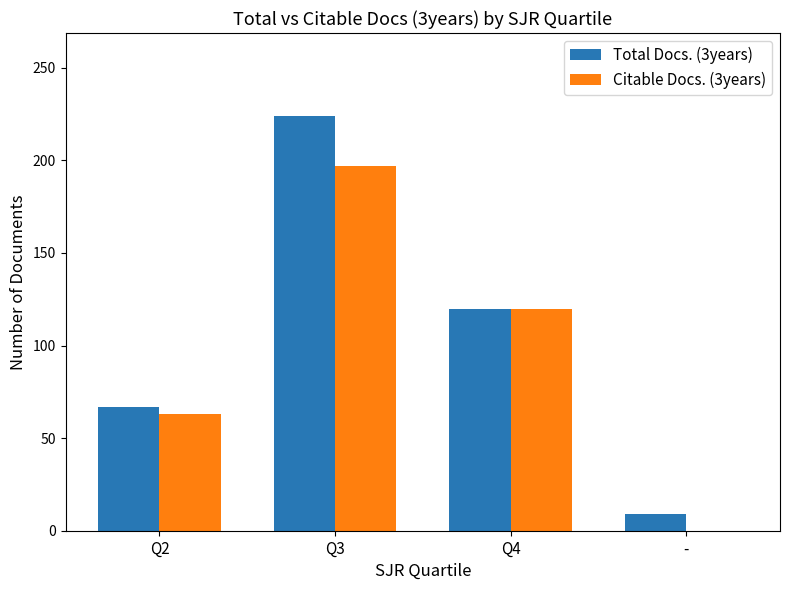

Is the value of Citable Docs. (3years) at - greater than the value of Total Docs. (3years) at Q4?

No